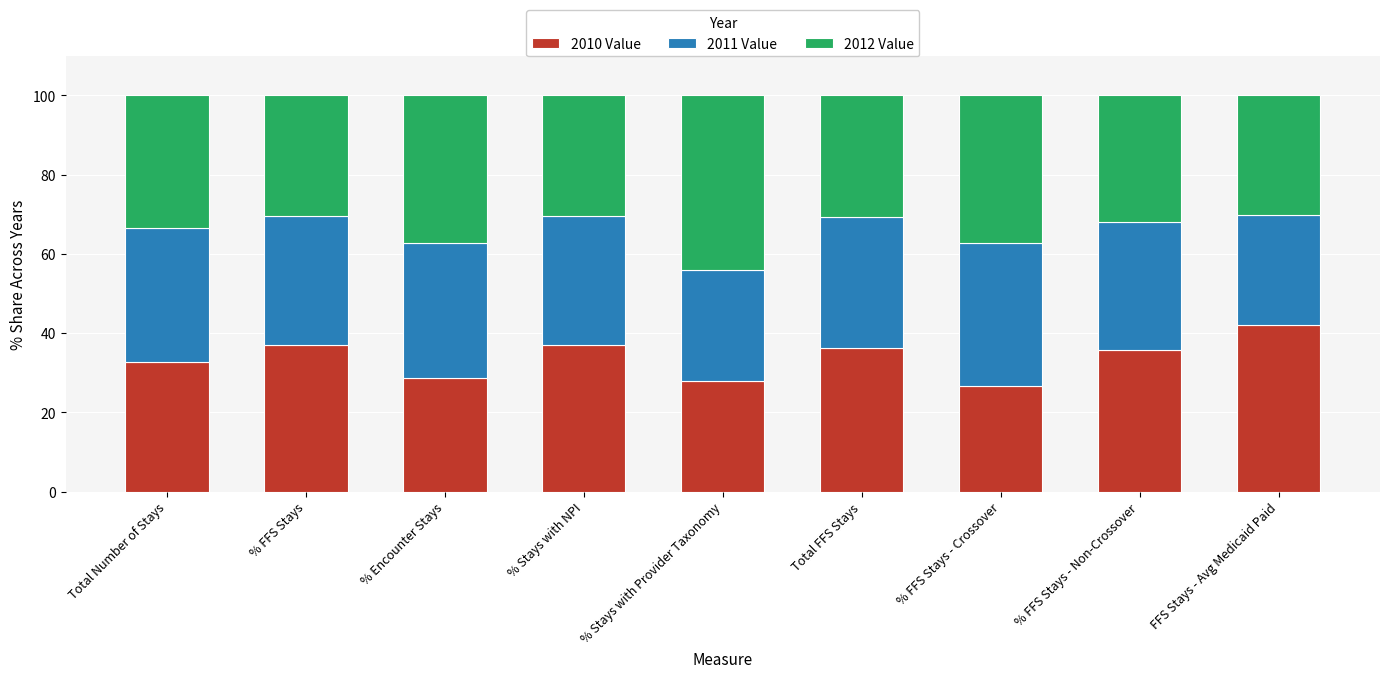

The value of 2010 Value at % Stays with Provider Taxonomy is 27.9. True or false?

True